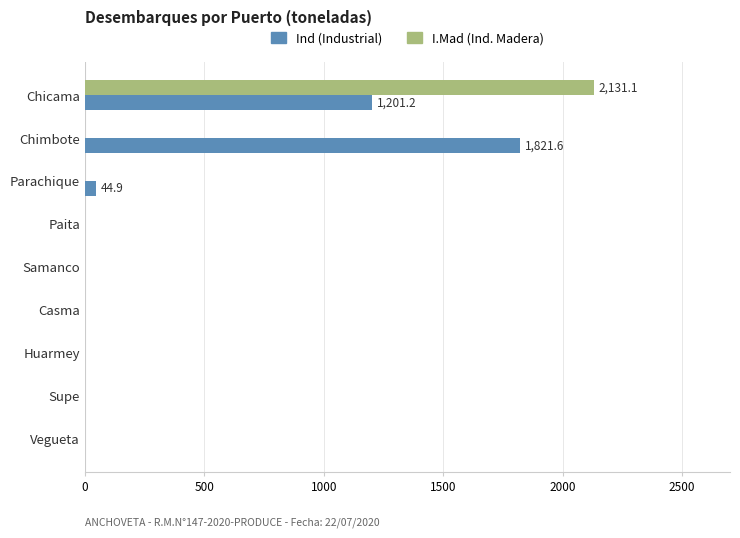

At which category is the sum across all series the highest?

Chicama